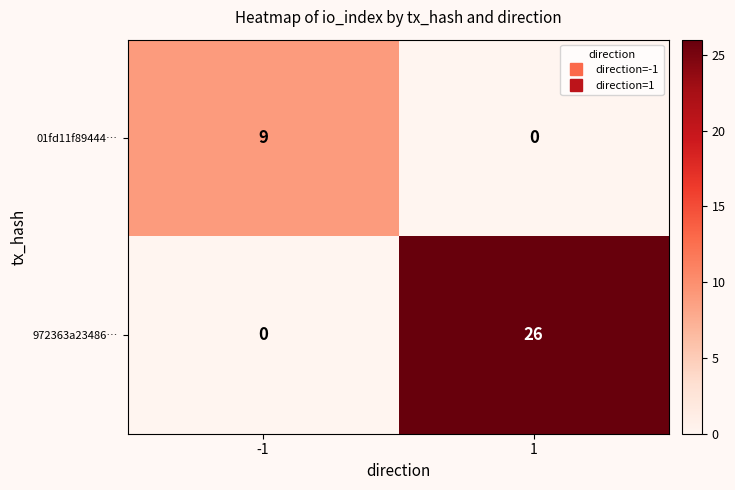

What is the greatest value displayed?

26